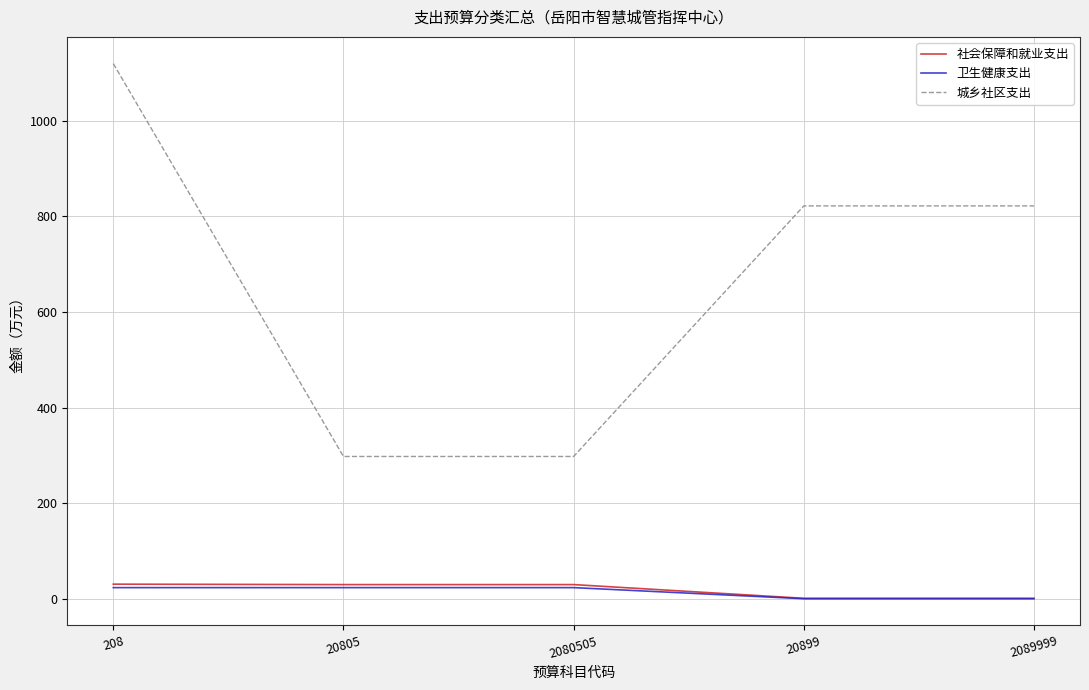

Which series has the largest total across all categories?

城乡社区支出